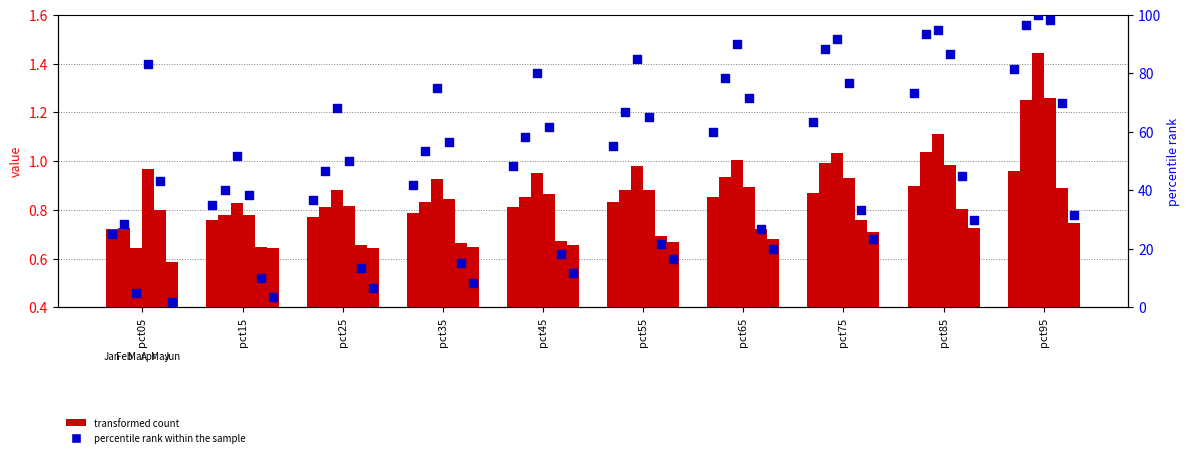

Which series has the largest total across all categories?

Mar